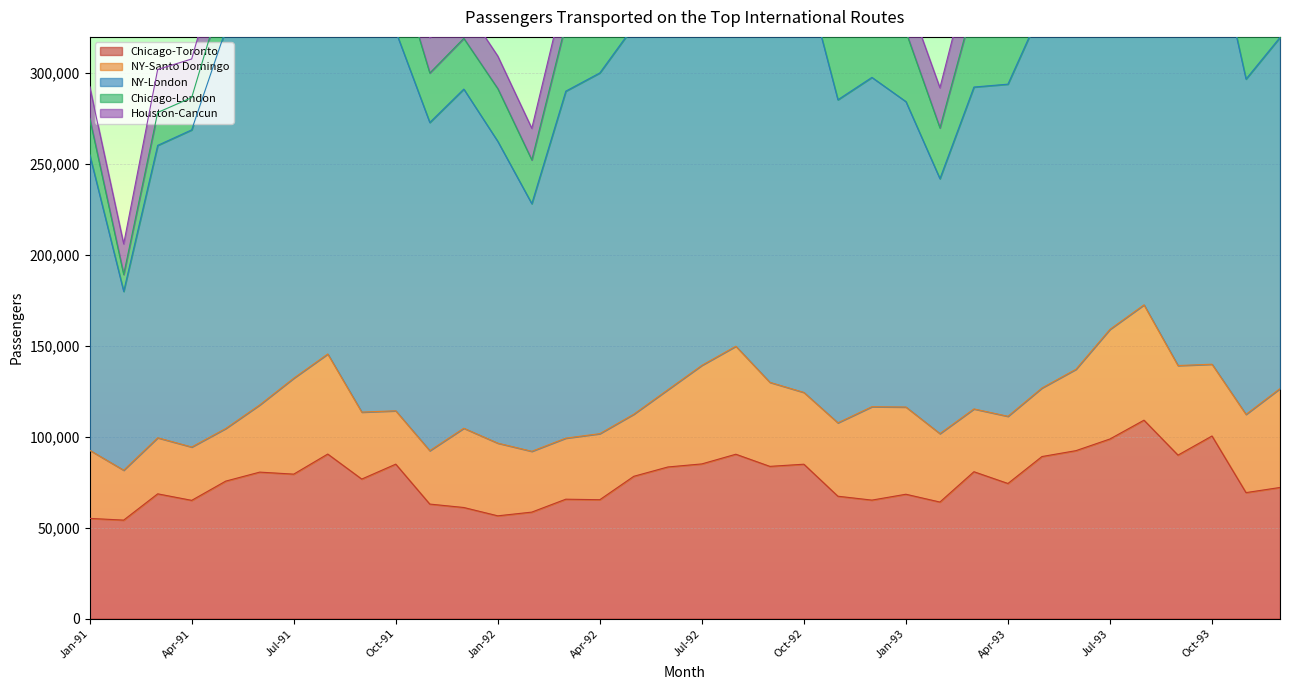

Where is NY-London nearest to the value 191296?

Mar-92